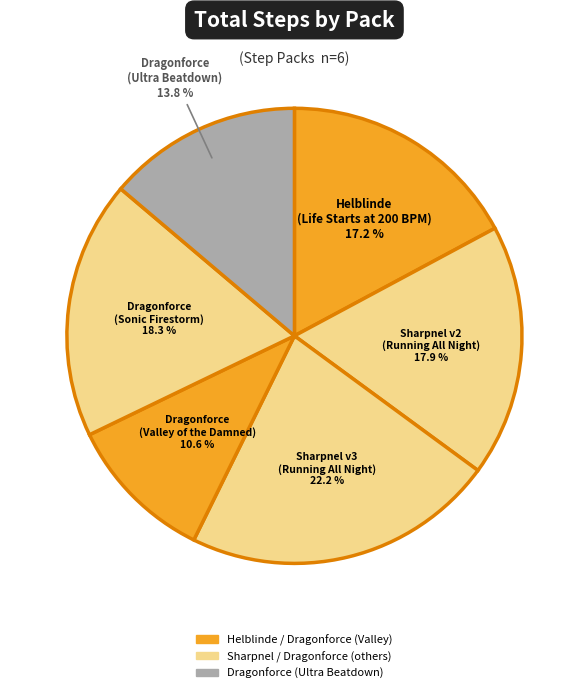

Count the number of slices in the pie.

6